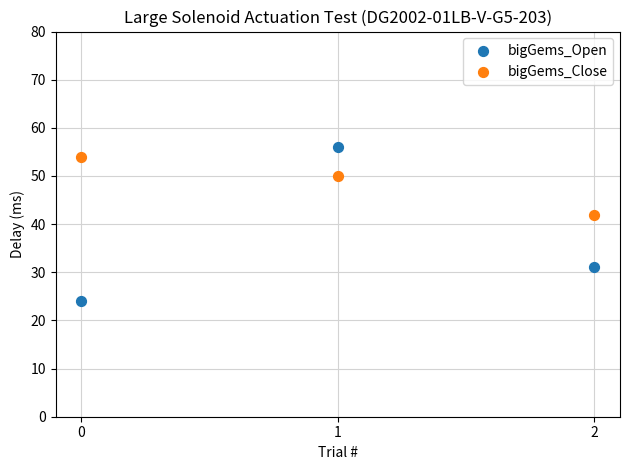

Across all data points, what is the range of Y values (max minus min)?

32